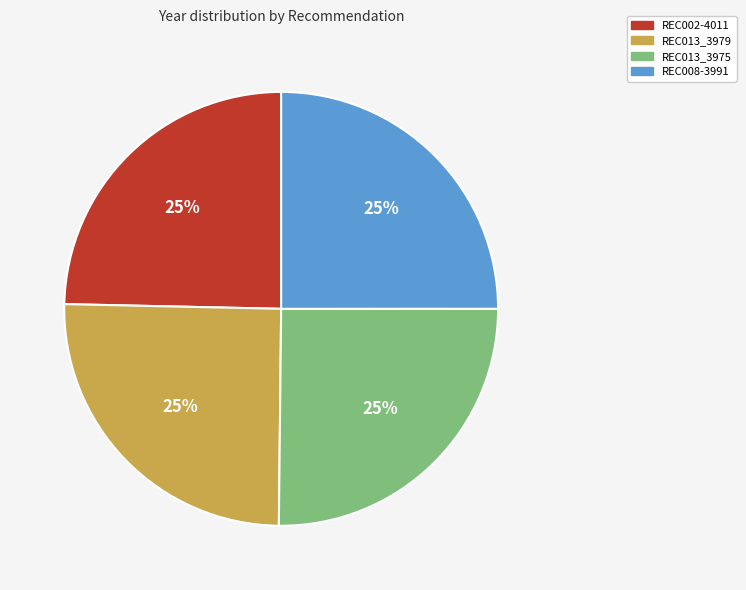

What is the ratio of the value at REC002-4011 to the value at REC013_3979?

1.0